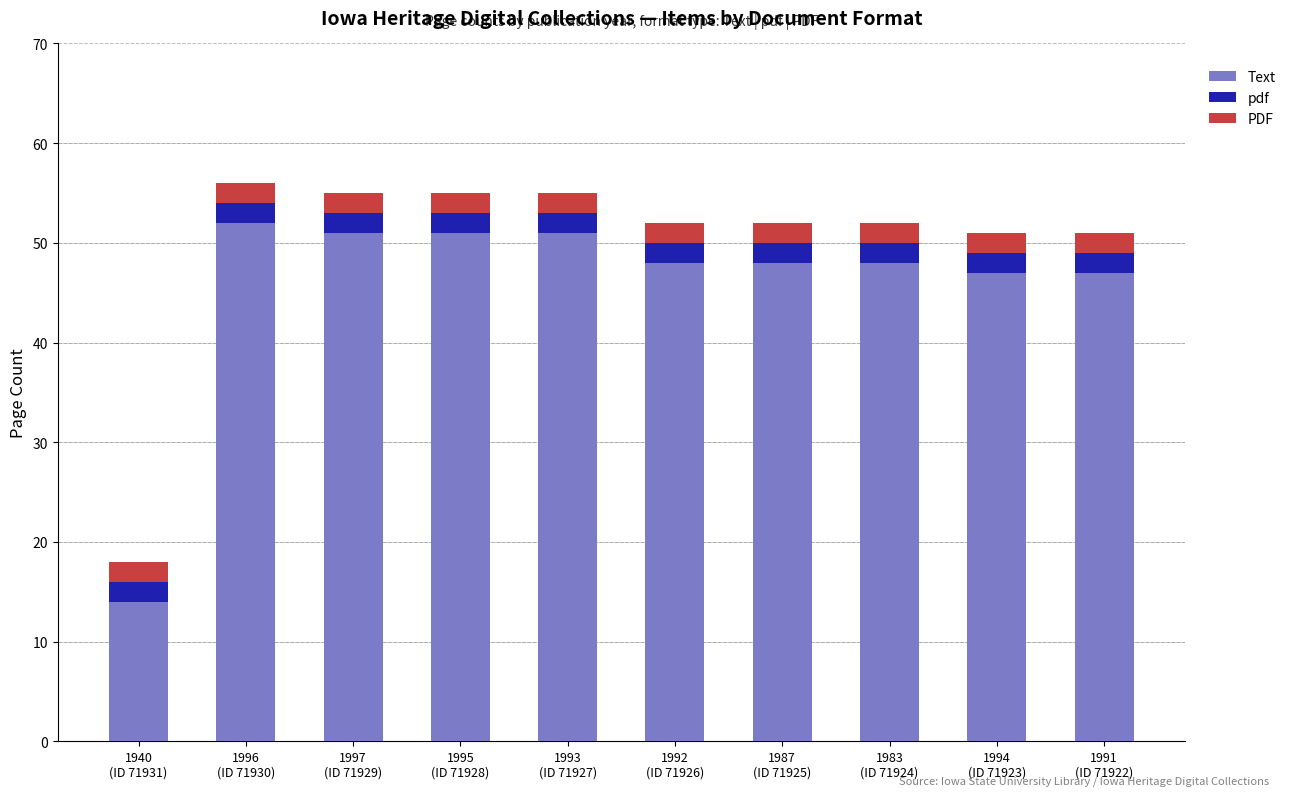

Reading left to right, transcribe the values for Text.

14	52	51	51	51	48	48	48	47	47